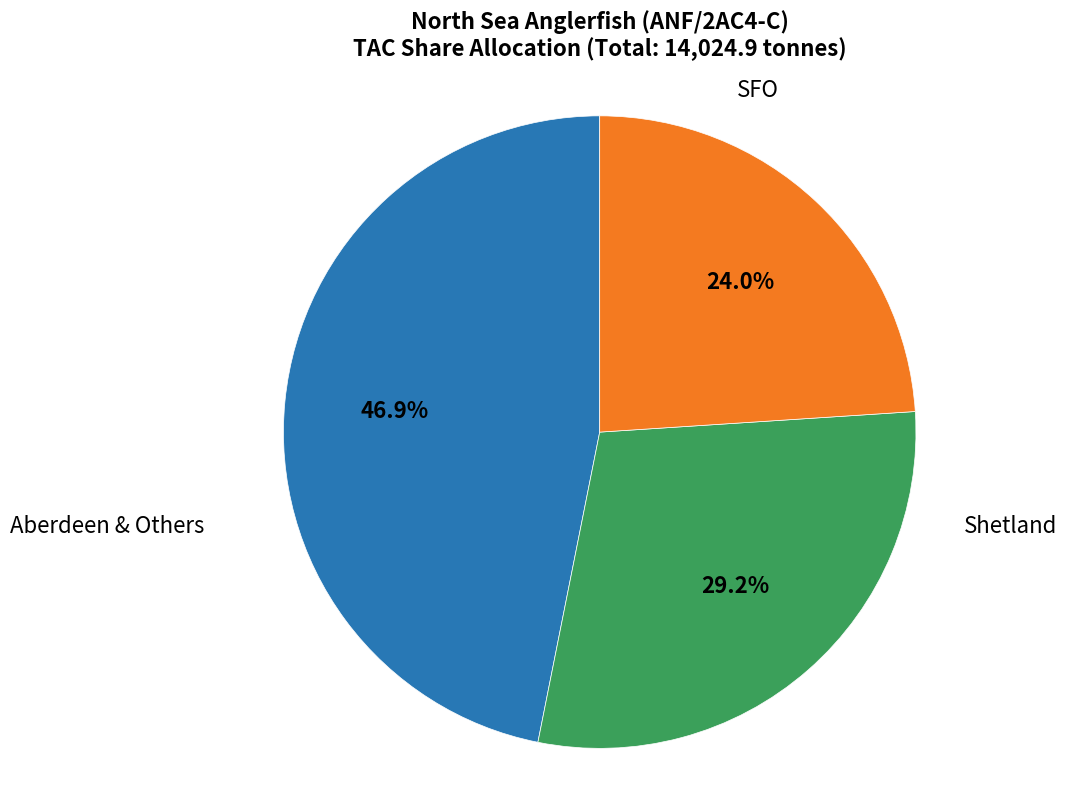

Is there any slice that represents more than half of the pie?

No